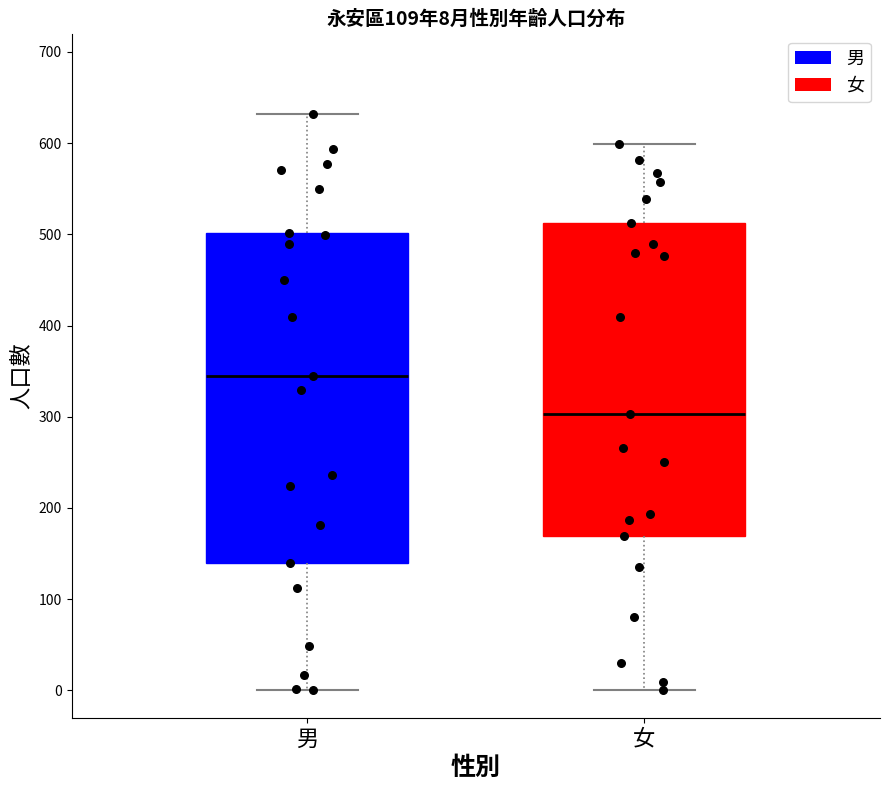

Comparing the boxes themselves (not the whiskers), which one is the tallest?

男